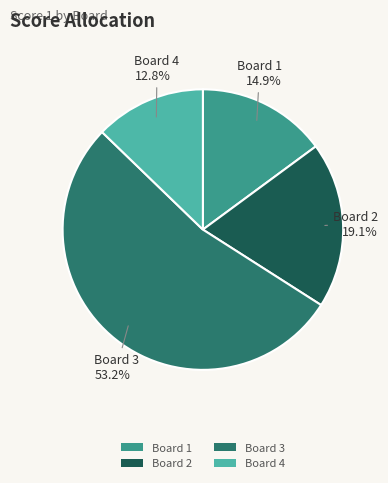

To the nearest percent, what is the difference between the largest and smallest slice percentages?

40%